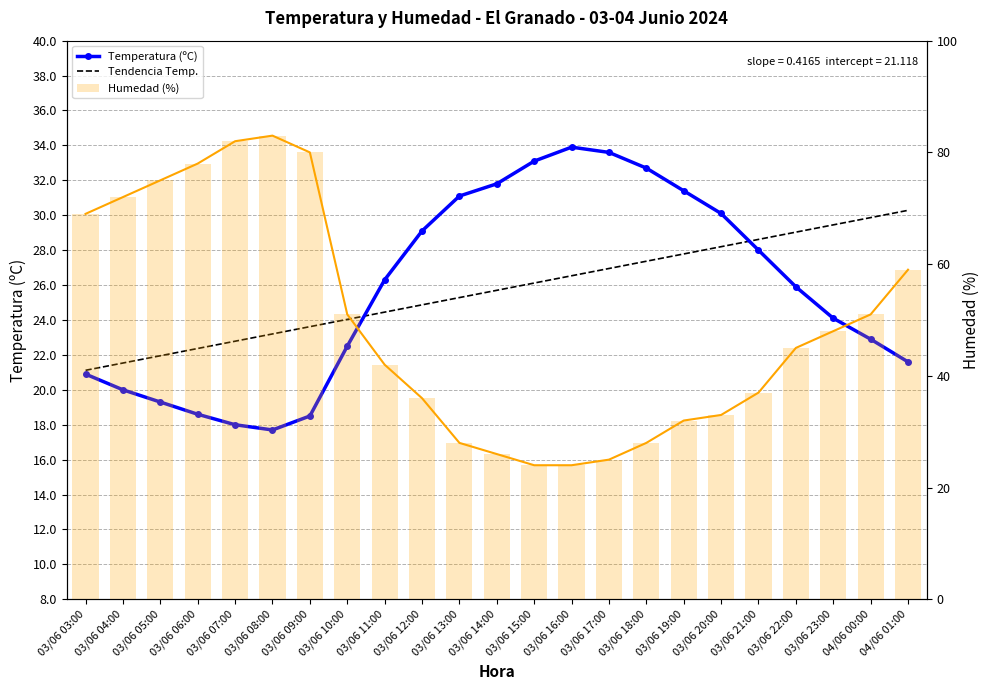

What is the difference between the second highest and minimum values in the Temperatura (ºC) series?

15.9